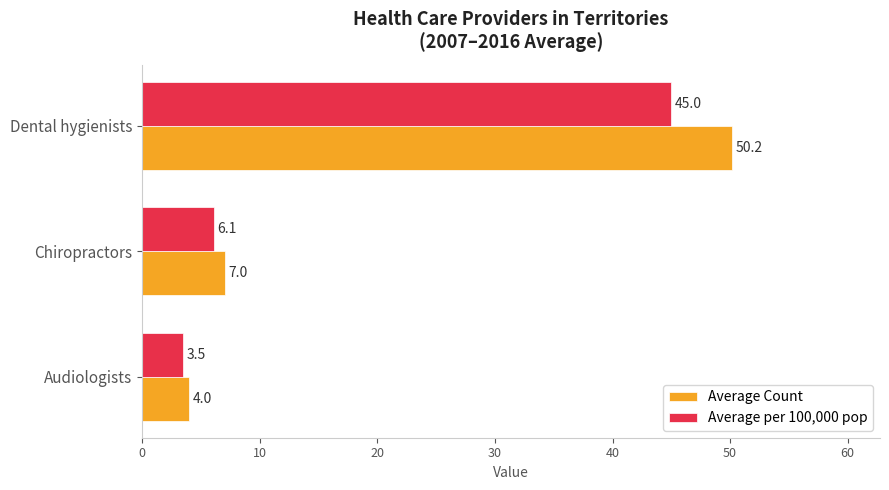

At which category is the sum across all series the highest?

Dental hygienists